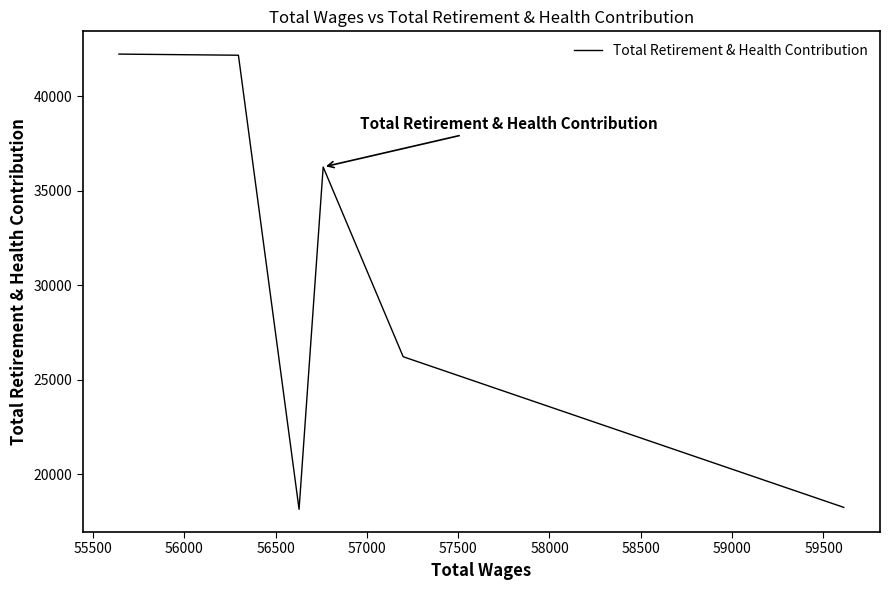

What is the greatest value displayed?

42243.7